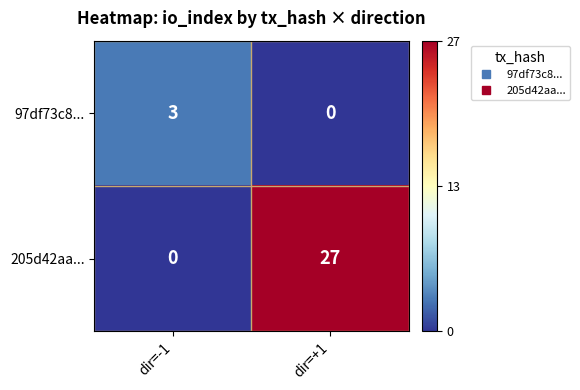

At how many categories does at least one series exceed 13?

1